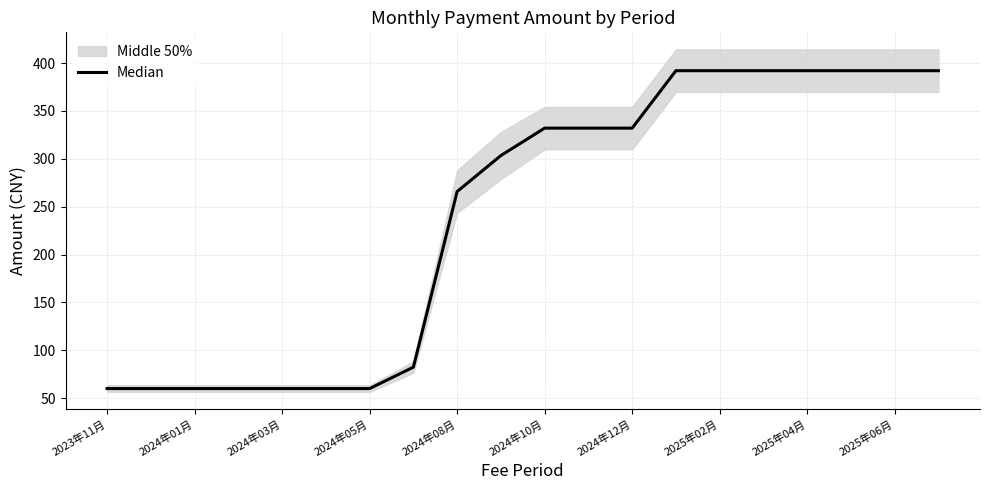

The chart shows a value of 332.1 at 2024年10月. True or false?

True